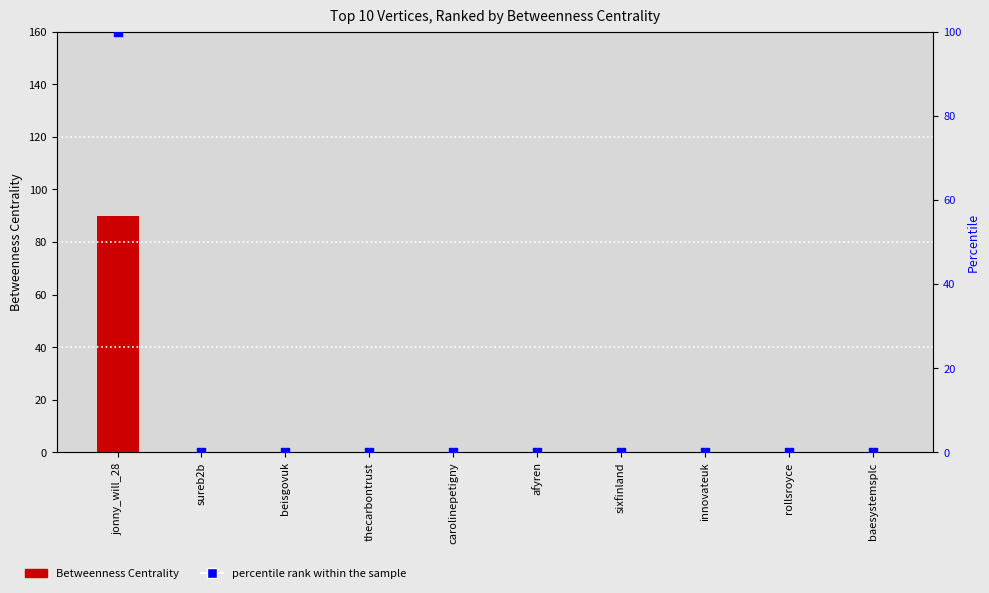

Which series contains the lowest Y value?

Betweenness Centrality